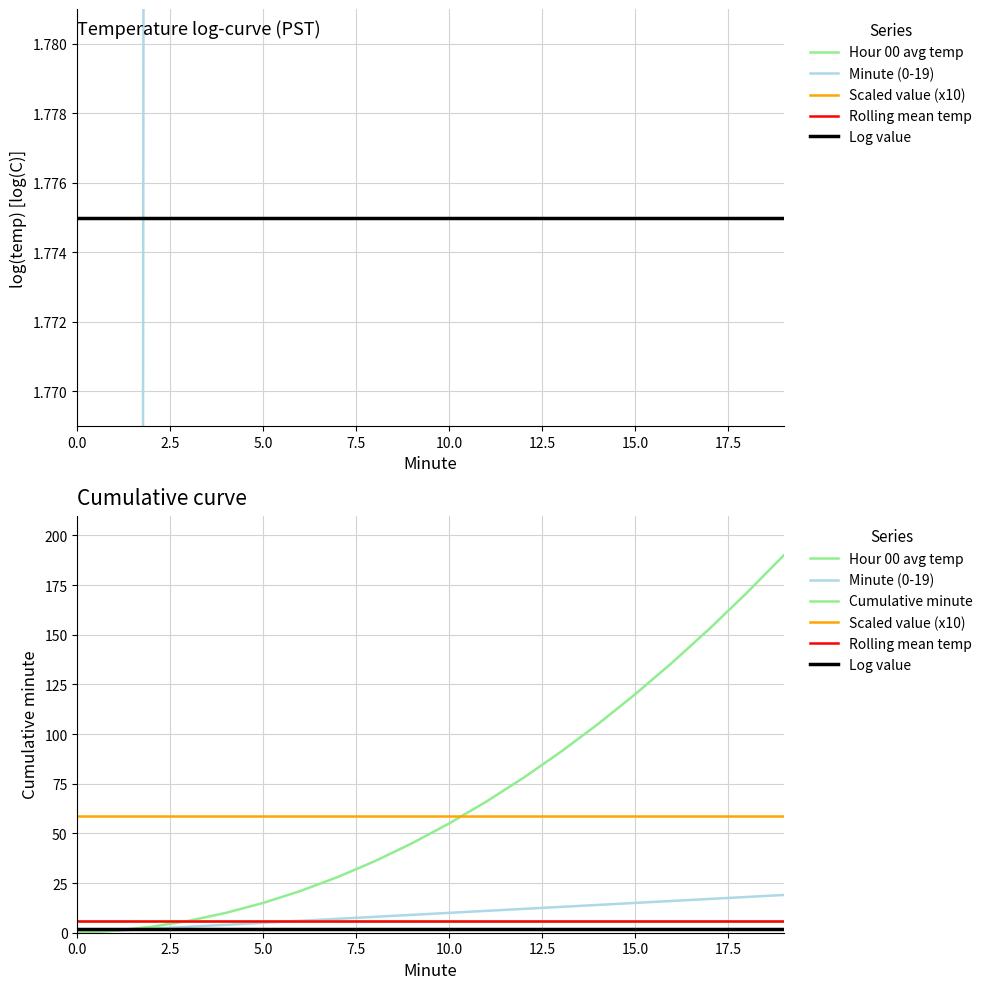

Rank the series by their maximum value, from highest to lowest.

Cumulative minute, Scaled value (x10), Minute (0-19), Hour 00 avg temp, Rolling mean temp, Log value